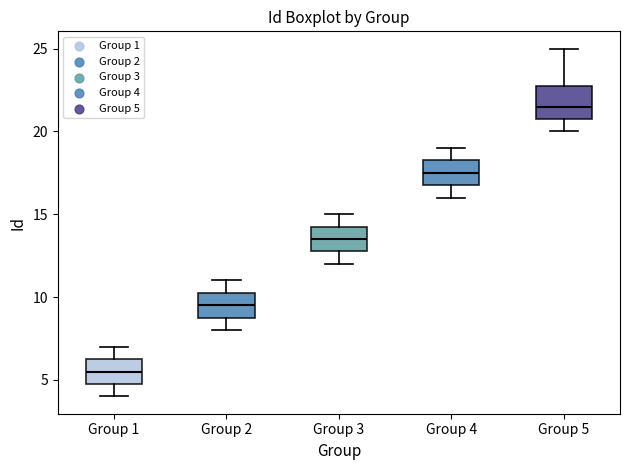

Reading left to right, transcribe this box plot: for each box, give where its median line is, the range the box spans, and where its two whiskers end, as read against the y-axis. The values are not printed on the chart, so give them approximately, as read against the axis.

Group 1: median 5.5, box 5.0 to 6.5, whiskers 4.0 to 7.0
Group 2: median 9.5, box 9.0 to 10.5, whiskers 8.0 to 11.0
Group 3: median 13.5, box 13.0 to 14.5, whiskers 12.0 to 15.0
Group 4: median 17.5, box 17.0 to 18.5, whiskers 16.0 to 19.0
Group 5: median 21.5, box 21.0 to 23.0, whiskers 20.0 to 25.0